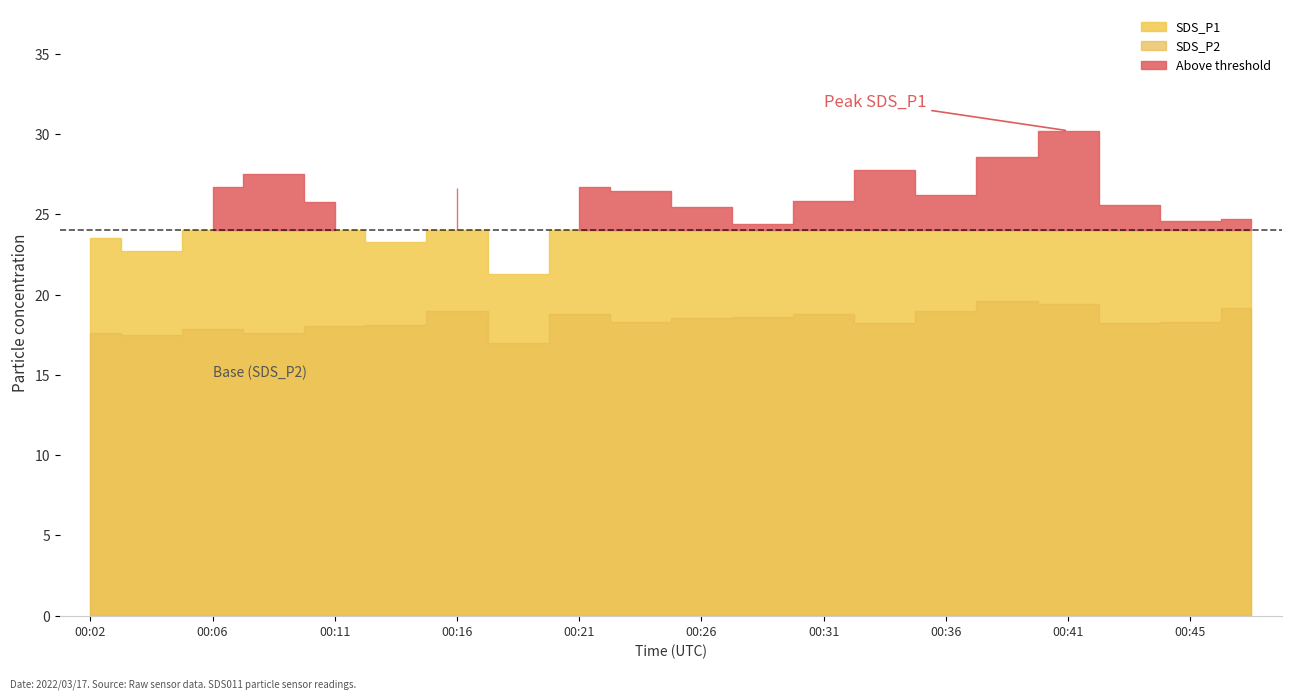

Which label corresponds to the largest value in the chart?

00:41